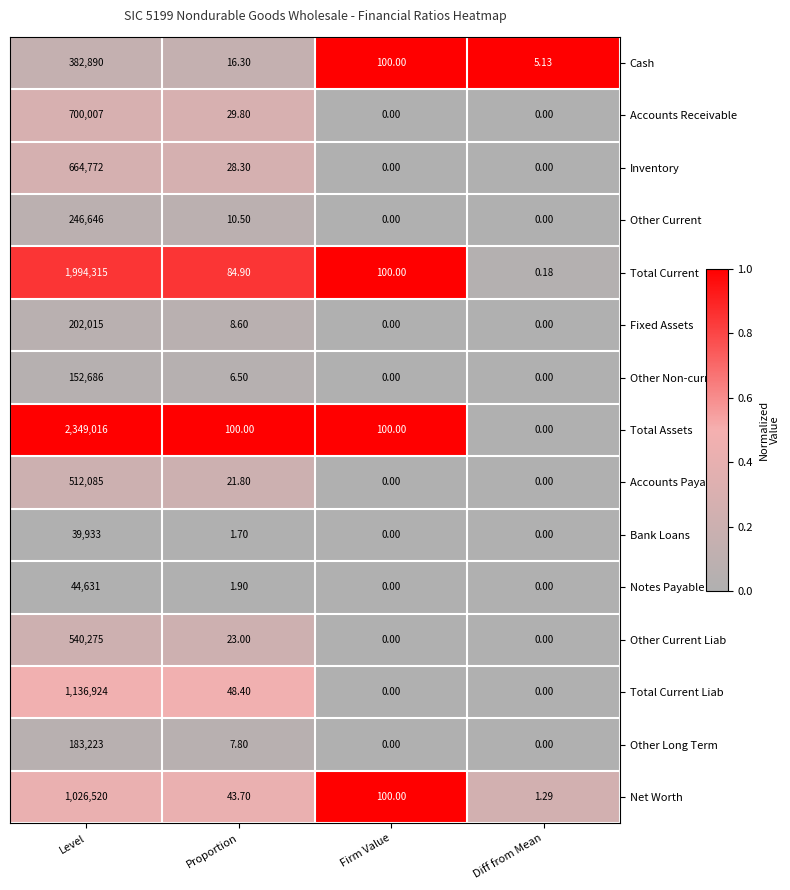

What is the difference between the highest and lowest values at Firm Value?

100.0